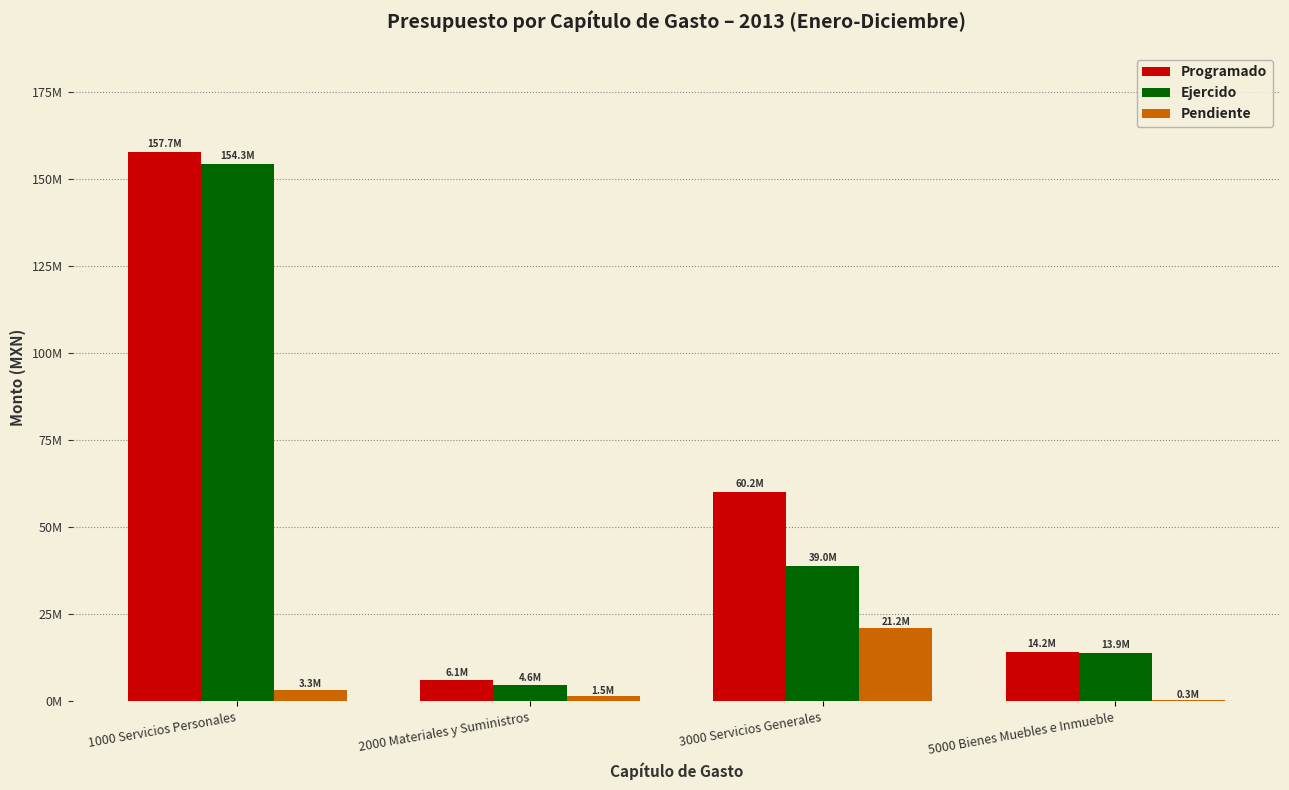

What are all the series names shown in the legend?

Programado, Ejercido, Pendiente